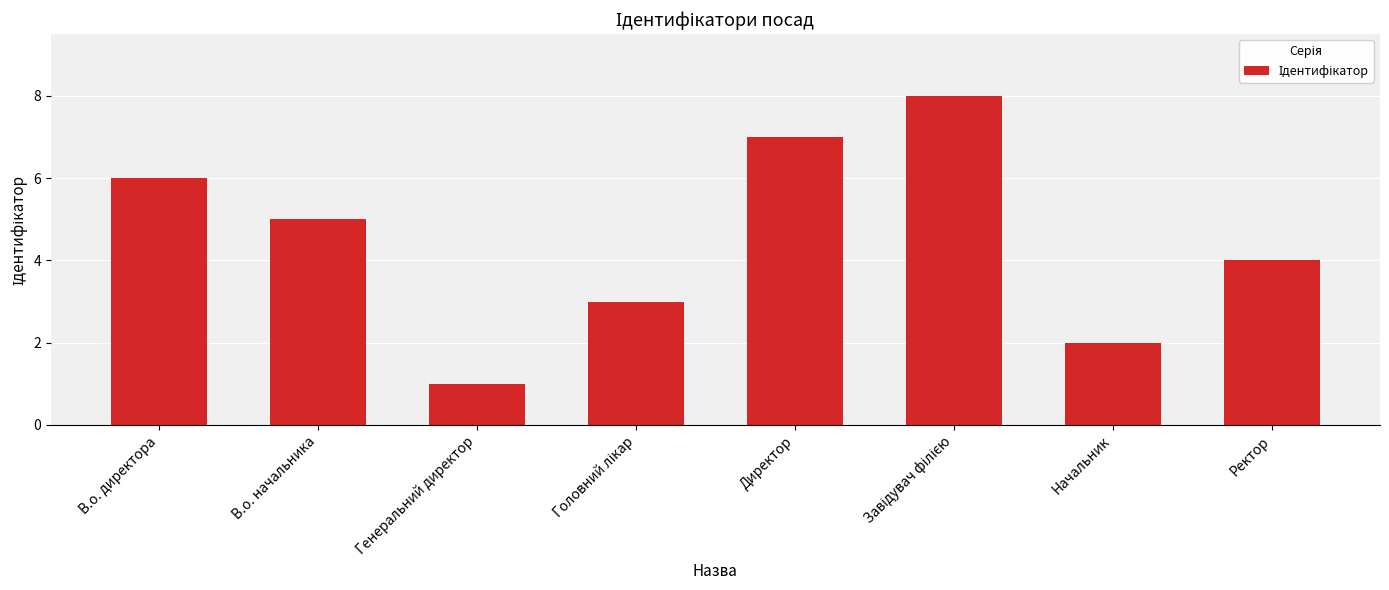

At which category does the chart reach its minimum across all series?

Генеральний директор